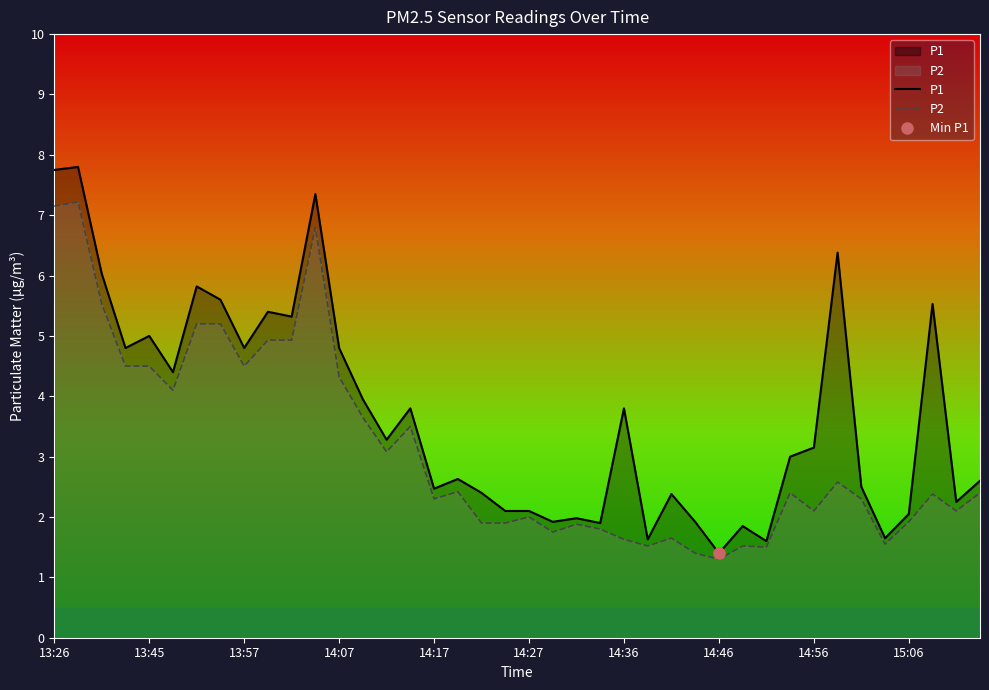

What is the lowest value of the P2 series?

1.3